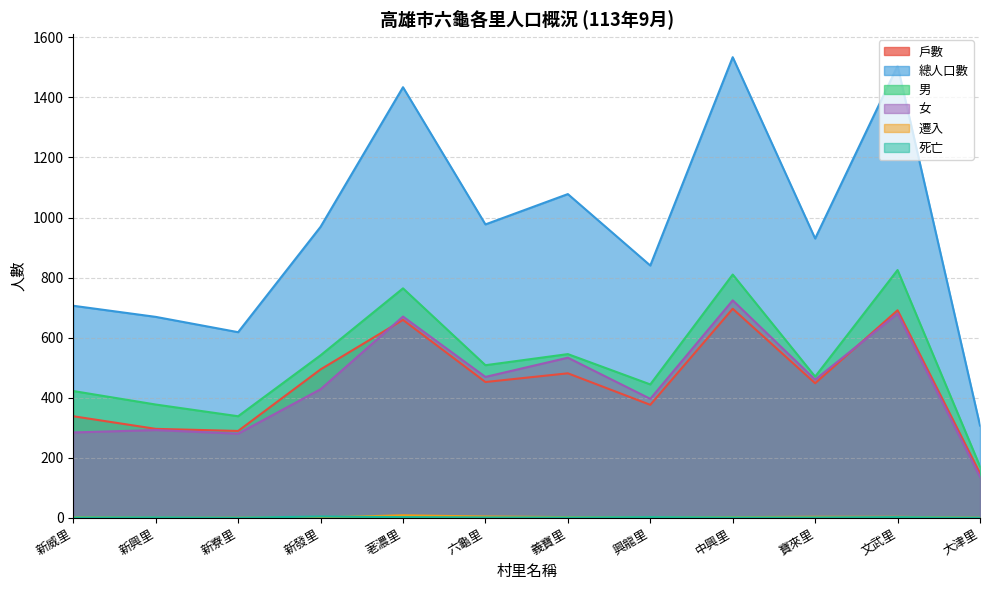

Where is the first local minimum for 男?

新寮里